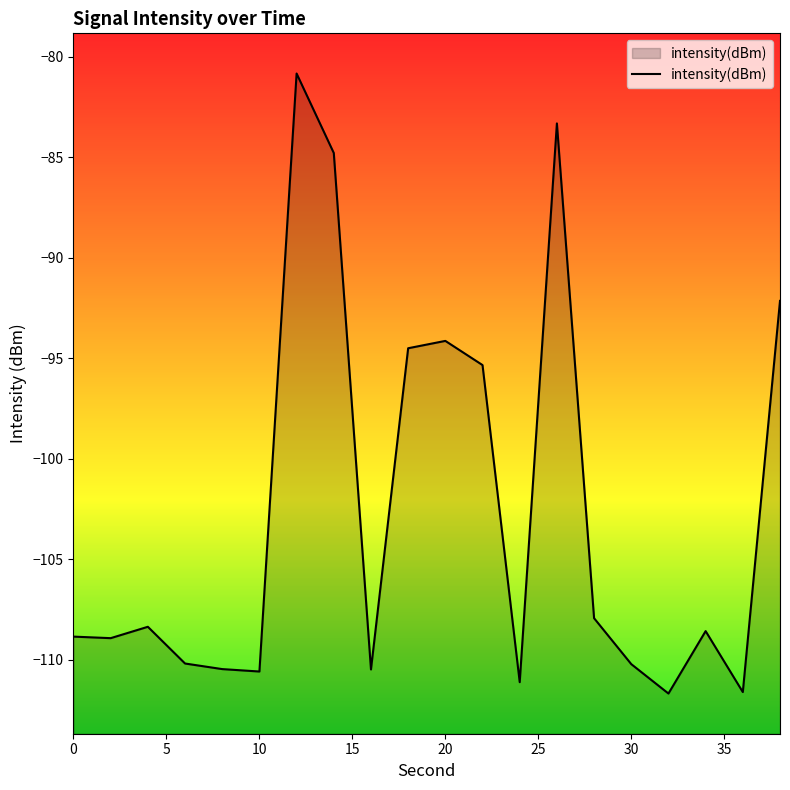

Reading right to left, extract all data points from this chart.

-92.1	-111.6	-108.6	-111.7	-110.2	-107.9	-83.3	-111.1	-95.3	-94.1	-94.5	-110.5	-84.8	-80.8	-110.6	-110.5	-110.2	-108.4	-108.9	-108.9